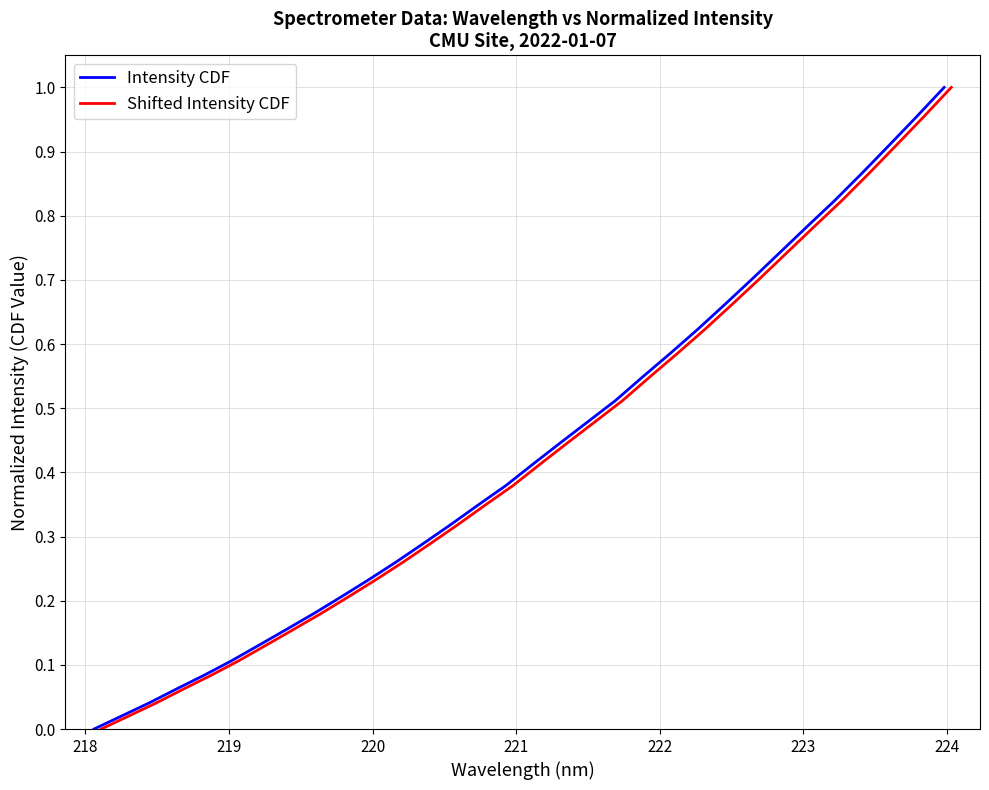

Which series has the widest spread of values?

Intensity CDF